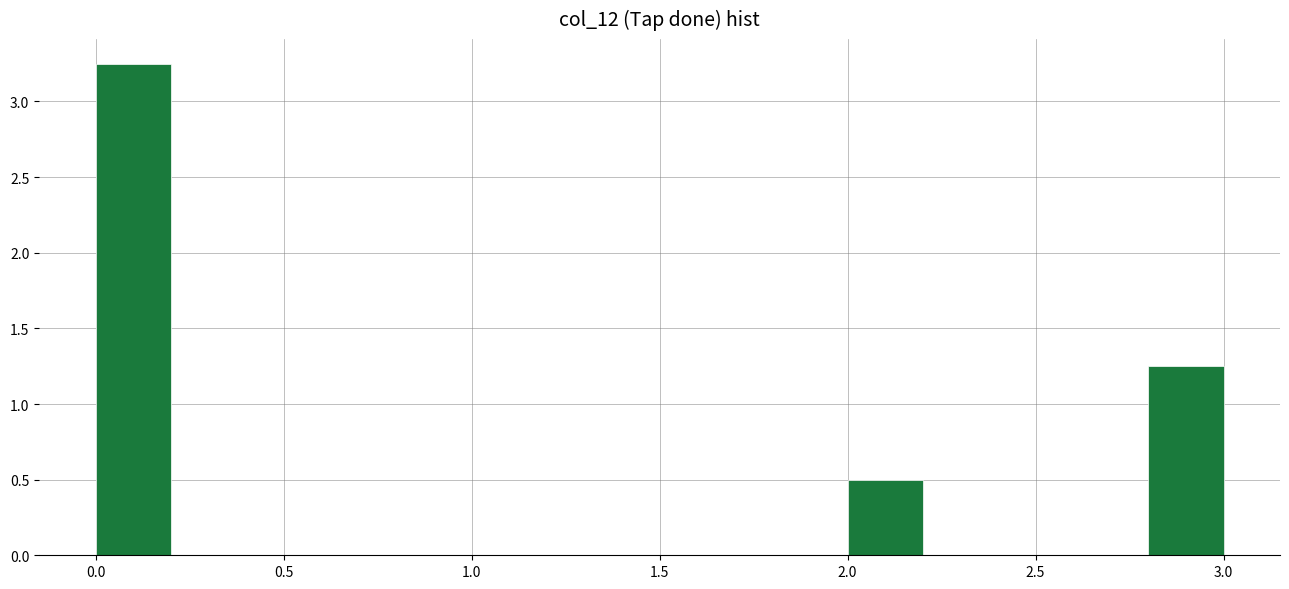

Reading left to right, list every bar in this chart as the range it spans on the x-axis followed by its height. The values are not printed on the chart, so give them approximately, as read against the axis.

0.0 to 0.2: 3.25
0.2 to 0.4: 0
0.4 to 0.6: 0
0.6 to 0.8: 0
0.8 to 1.0: 0
1.0 to 1.2: 0
1.2 to 1.4: 0
1.4 to 1.6: 0
1.6 to 1.8: 0
1.8 to 2.0: 0
2.0 to 2.2: 0.50
2.2 to 2.4: 0
2.4 to 2.6: 0
2.6 to 2.8: 0
2.8 to 3.0: 1.25